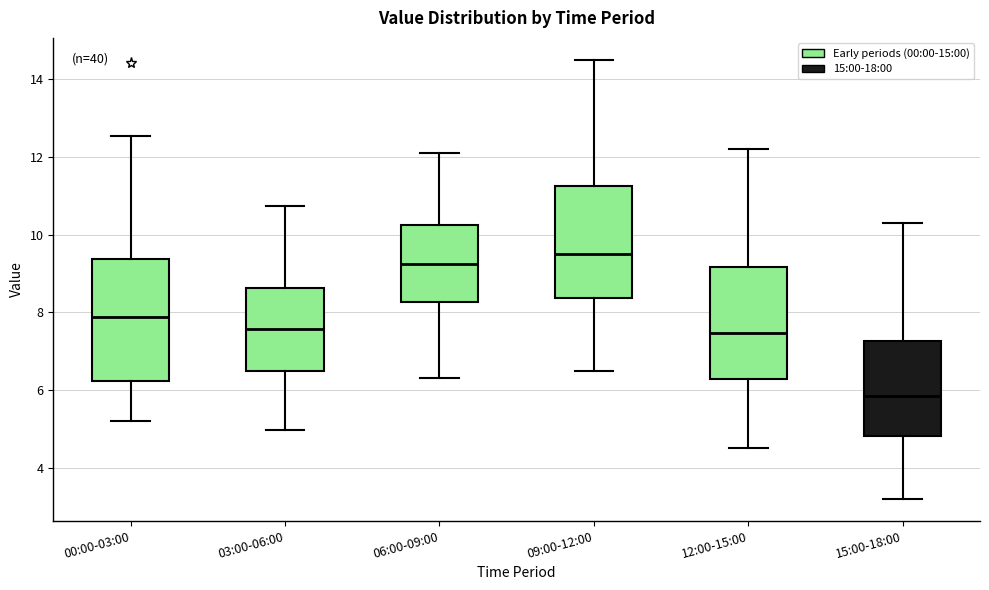

Where does the lower whisker of the box for 03:00-06:00 end on the y-axis? The values are not printed on the chart, so give them approximately, as read against the axis.

5.0